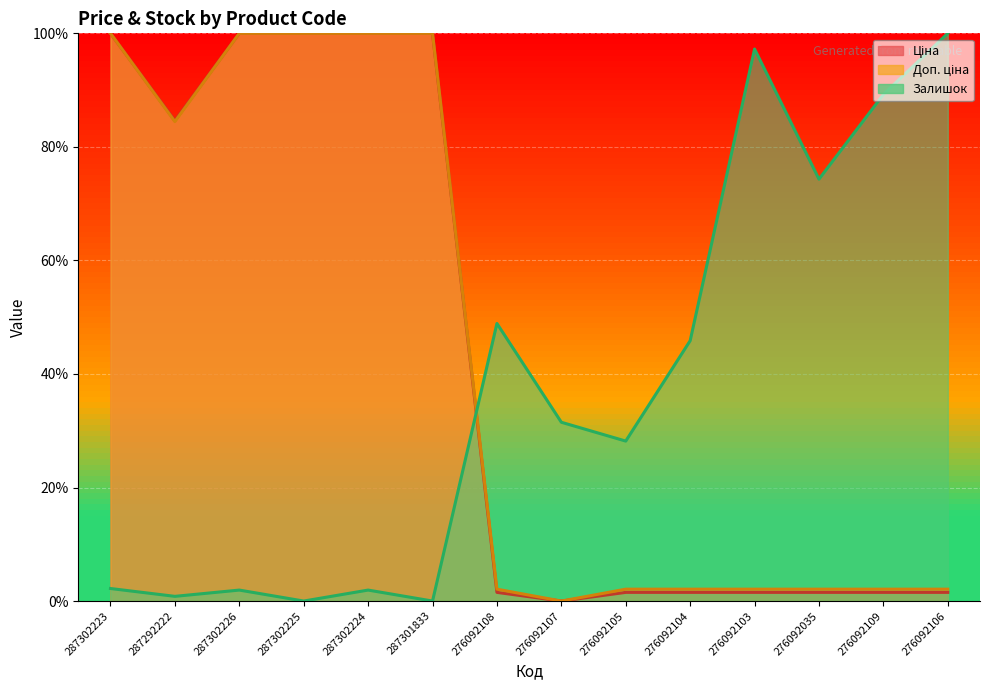

How many data points in Залишок are above 31?

7